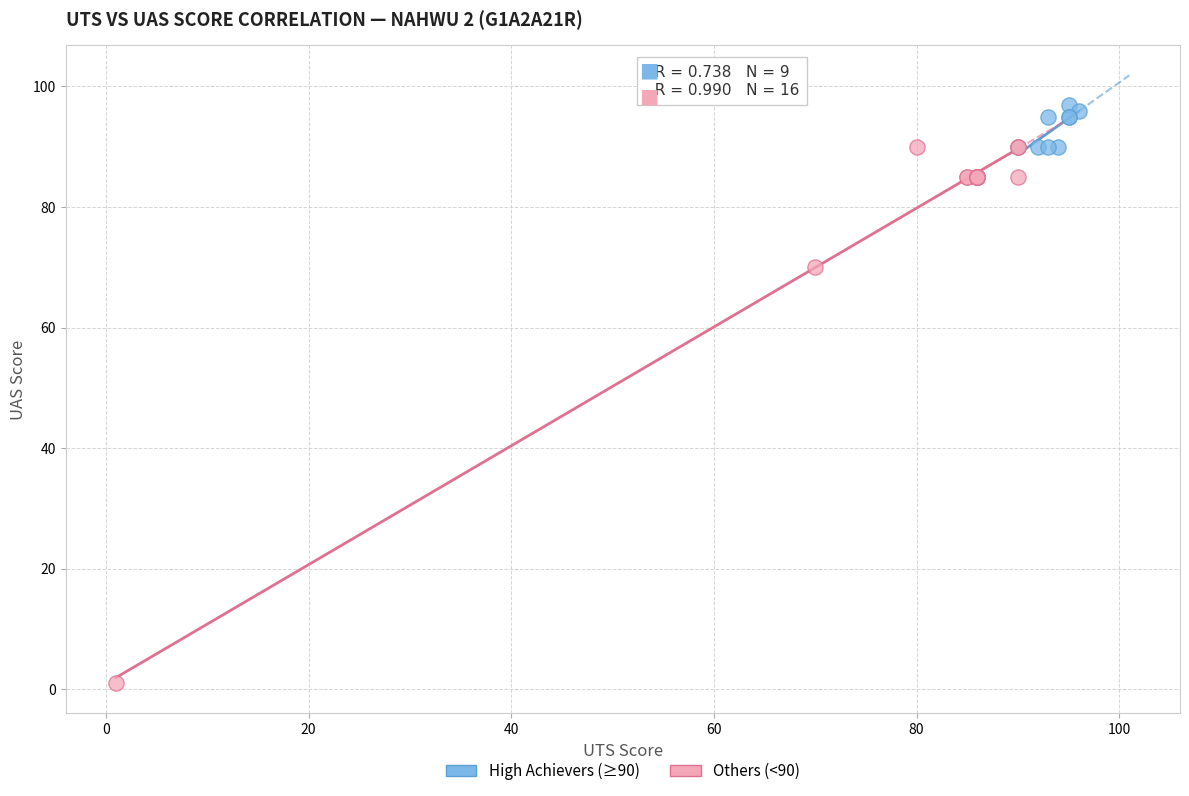

Which series has the largest Y range (max minus min)?

Others (<90)